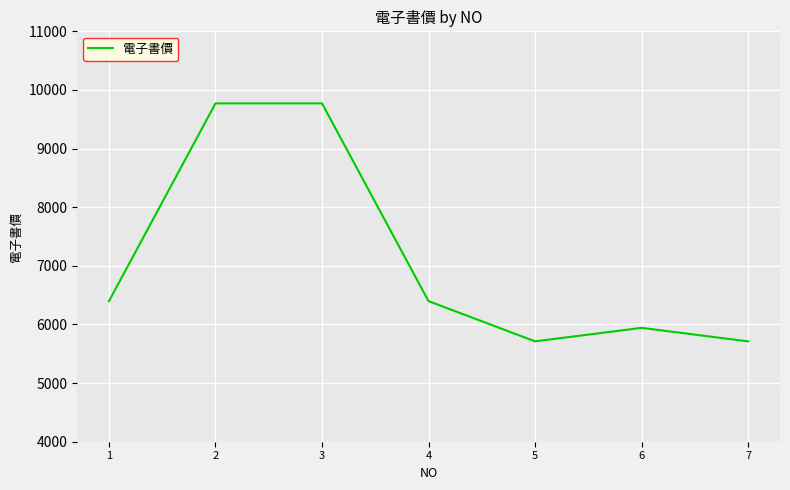

Is this an area chart (filled region under the line)?

No